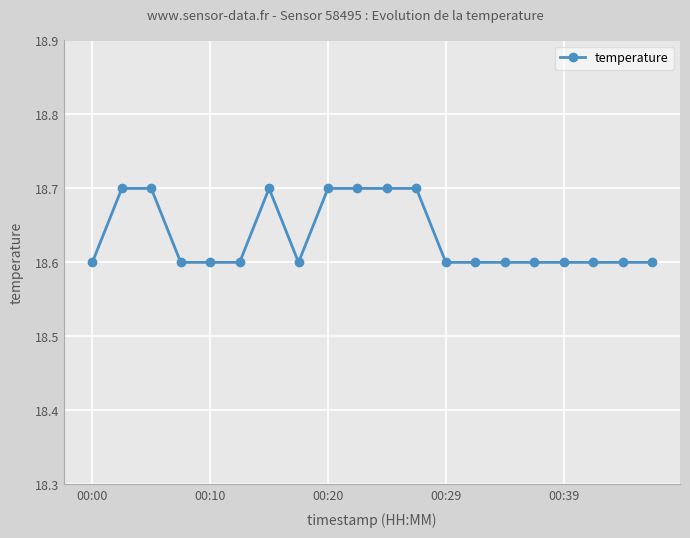

What is the difference between the second highest and second lowest values?

0.1